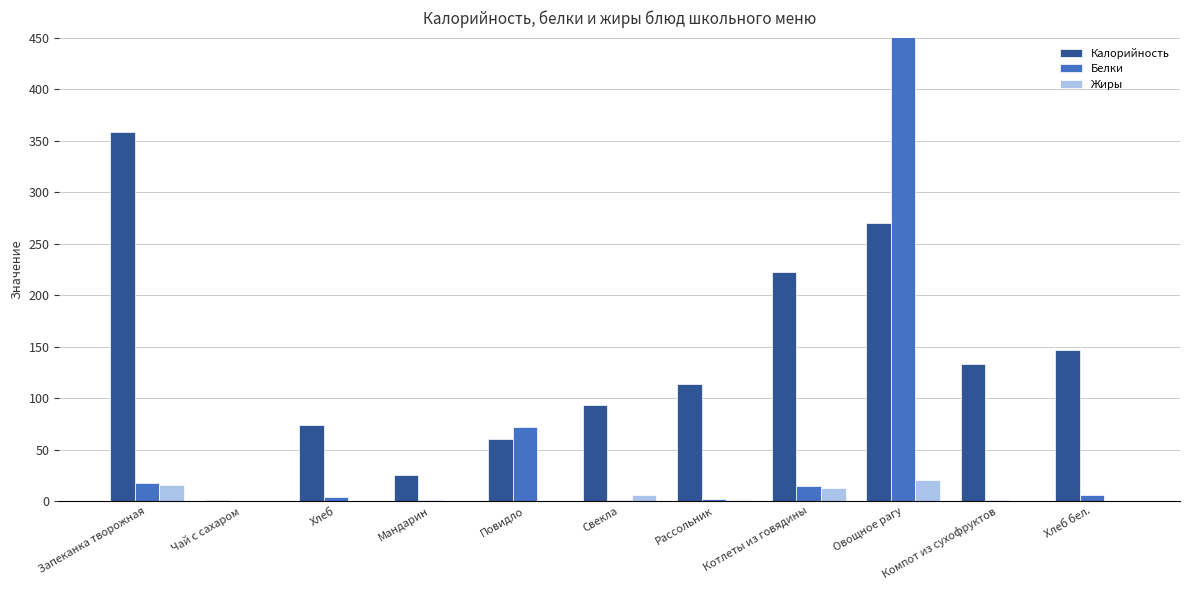

What is the value of the Белки bar at the 3rd from the left?

3.6